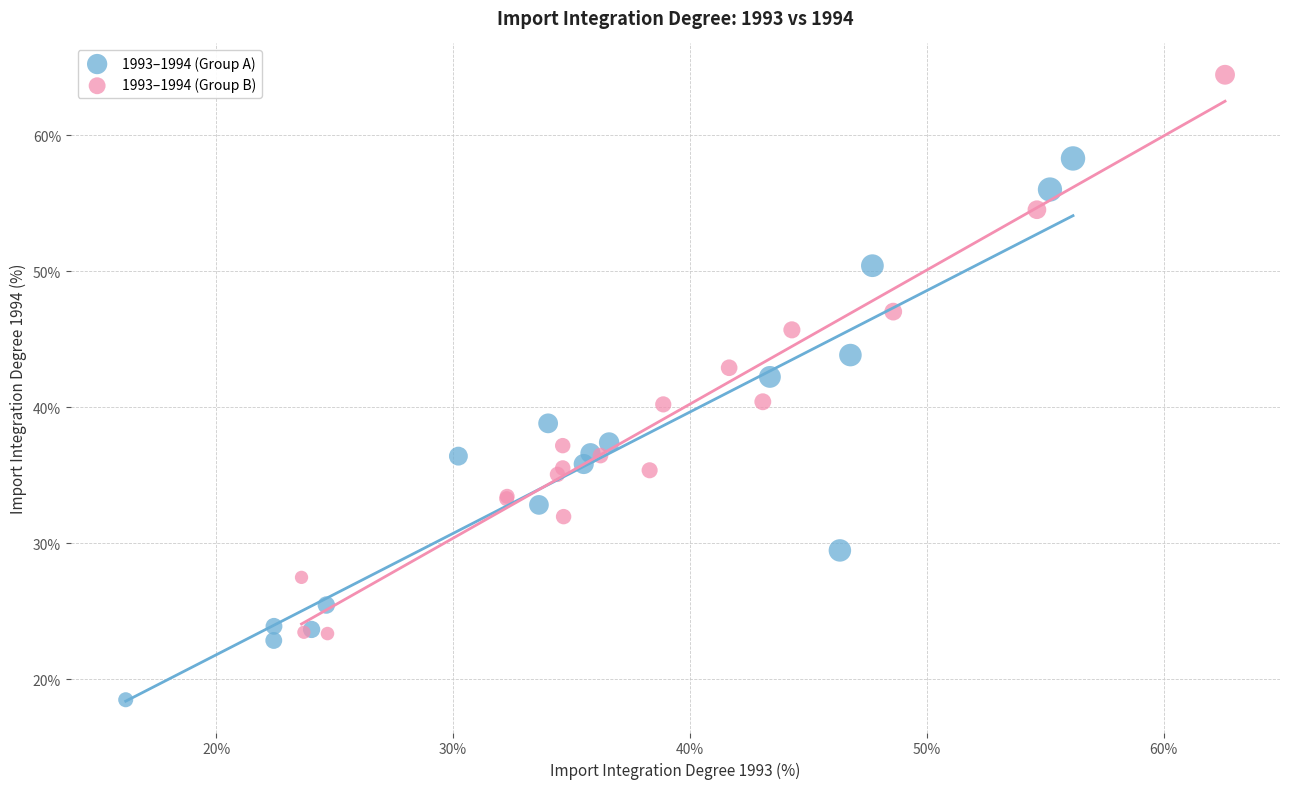

Which series reaches the minimum Y coordinate?

1993–1994 (Group A)